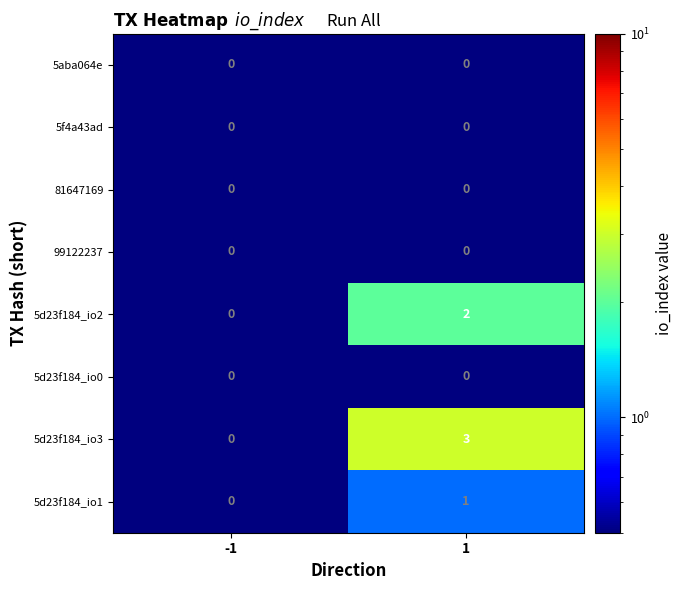

Which series has the largest total across all categories?

5d23f184_io3